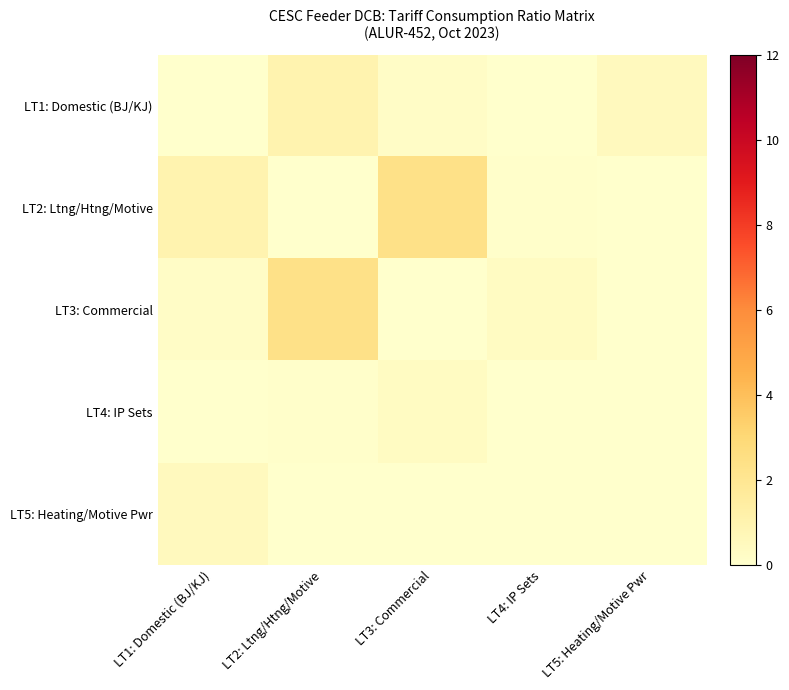

Which series has the widest spread of values?

LT2: Ltng/Htng/Motive